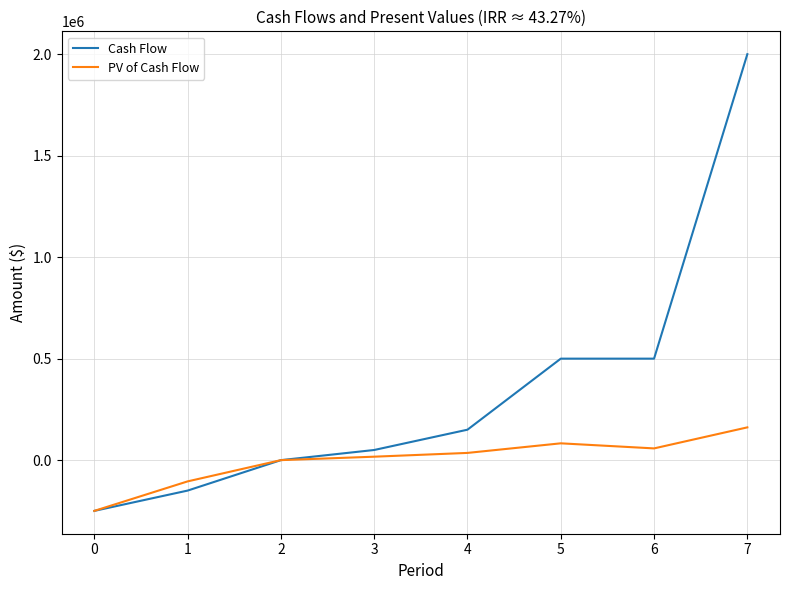

At which category is the sum across all series the highest?

7